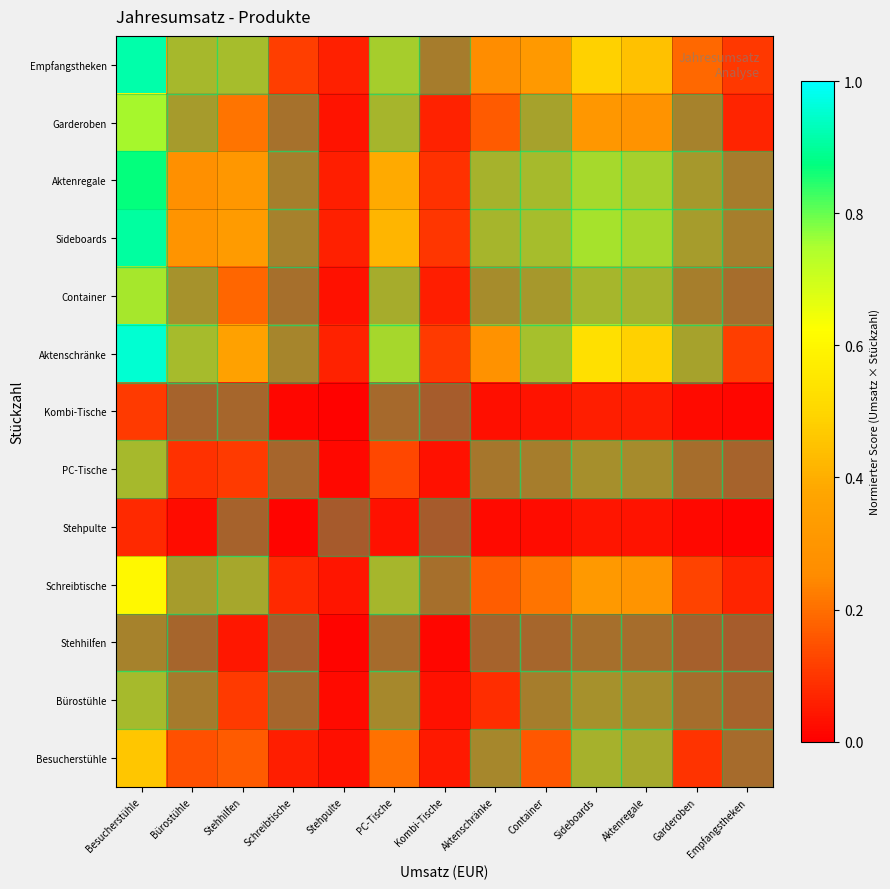

Reading left to right, extract all data points from this chart.

Besucherstühle: Besucherstühle=0.5	Bürostühle=0.1	Stehhilfen=0.2	Schreibtische=0.1	Stehpulte=0.0	PC-Tische=0.2	Kombi-Tische=0.0	Aktenschränke=0.1	Container=0.2	Sideboards=0.2	Aktenregale=0.2	Garderoben=0.1	Empfangstheken=0.1
Bürostühle: Besucherstühle=0.3	Bürostühle=0.1	Stehhilfen=0.1	Schreibtische=0.0	Stehpulte=0.0	PC-Tische=0.1	Kombi-Tische=0.0	Aktenschränke=0.1	Container=0.1	Sideboards=0.2	Aktenregale=0.1	Garderoben=0.1	Empfangstheken=0.0
Stehhilfen: Besucherstühle=0.1	Bürostühle=0.0	Stehhilfen=0.0	Schreibtische=0.0	Stehpulte=0.0	PC-Tische=0.1	Kombi-Tische=0.0	Aktenschränke=0.0	Container=0.0	Sideboards=0.1	Aktenregale=0.1	Garderoben=0.0	Empfangstheken=0.0
Schreibtische: Besucherstühle=0.6	Bürostühle=0.2	Stehhilfen=0.2	Schreibtische=0.1	Stehpulte=0.0	PC-Tische=0.3	Kombi-Tische=0.1	Aktenschränke=0.2	Container=0.2	Sideboards=0.3	Aktenregale=0.3	Garderoben=0.1	Empfangstheken=0.1
Stehpulte: Besucherstühle=0.1	Bürostühle=0.0	Stehhilfen=0.0	Schreibtische=0.0	Stehpulte=0.0	PC-Tische=0.0	Kombi-Tische=0.0	Aktenschränke=0.0	Container=0.0	Sideboards=0.0	Aktenregale=0.0	Garderoben=0.0	Empfangstheken=0.0
PC-Tische: Besucherstühle=0.3	Bürostühle=0.1	Stehhilfen=0.1	Schreibtische=0.0	Stehpulte=0.0	PC-Tische=0.1	Kombi-Tische=0.0	Aktenschränke=0.1	Container=0.1	Sideboards=0.2	Aktenregale=0.1	Garderoben=0.1	Empfangstheken=0.0
Kombi-Tische: Besucherstühle=0.1	Bürostühle=0.0	Stehhilfen=0.0	Schreibtische=0.0	Stehpulte=0.0	PC-Tische=0.0	Kombi-Tische=0.0	Aktenschränke=0.0	Container=0.0	Sideboards=0.1	Aktenregale=0.1	Garderoben=0.0	Empfangstheken=0.0
Aktenschränke: Besucherstühle=1.0	Bürostühle=0.3	Stehhilfen=0.4	Schreibtische=0.1	Stehpulte=0.1	PC-Tische=0.4	Kombi-Tische=0.1	Aktenschränke=0.3	Container=0.3	Sideboards=0.5	Aktenregale=0.5	Garderoben=0.2	Empfangstheken=0.1
Container: Besucherstühle=0.5	Bürostühle=0.2	Stehhilfen=0.2	Schreibtische=0.1	Stehpulte=0.0	PC-Tische=0.2	Kombi-Tische=0.1	Aktenschränke=0.1	Container=0.2	Sideboards=0.3	Aktenregale=0.3	Garderoben=0.1	Empfangstheken=0.1
Sideboards: Besucherstühle=0.9	Bürostühle=0.3	Stehhilfen=0.3	Schreibtische=0.1	Stehpulte=0.1	PC-Tische=0.4	Kombi-Tische=0.1	Aktenschränke=0.3	Container=0.3	Sideboards=0.5	Aktenregale=0.4	Garderoben=0.2	Empfangstheken=0.1
Aktenregale: Besucherstühle=0.9	Bürostühle=0.3	Stehhilfen=0.3	Schreibtische=0.1	Stehpulte=0.1	PC-Tische=0.4	Kombi-Tische=0.1	Aktenschränke=0.2	Container=0.3	Sideboards=0.5	Aktenregale=0.4	Garderoben=0.2	Empfangstheken=0.1
Garderoben: Besucherstühle=0.6	Bürostühle=0.2	Stehhilfen=0.2	Schreibtische=0.1	Stehpulte=0.0	PC-Tische=0.3	Kombi-Tische=0.1	Aktenschränke=0.2	Container=0.2	Sideboards=0.3	Aktenregale=0.3	Garderoben=0.1	Empfangstheken=0.1
Empfangstheken: Besucherstühle=0.9	Bürostühle=0.3	Stehhilfen=0.3	Schreibtische=0.1	Stehpulte=0.1	PC-Tische=0.4	Kombi-Tische=0.1	Aktenschränke=0.3	Container=0.3	Sideboards=0.5	Aktenregale=0.4	Garderoben=0.2	Empfangstheken=0.1